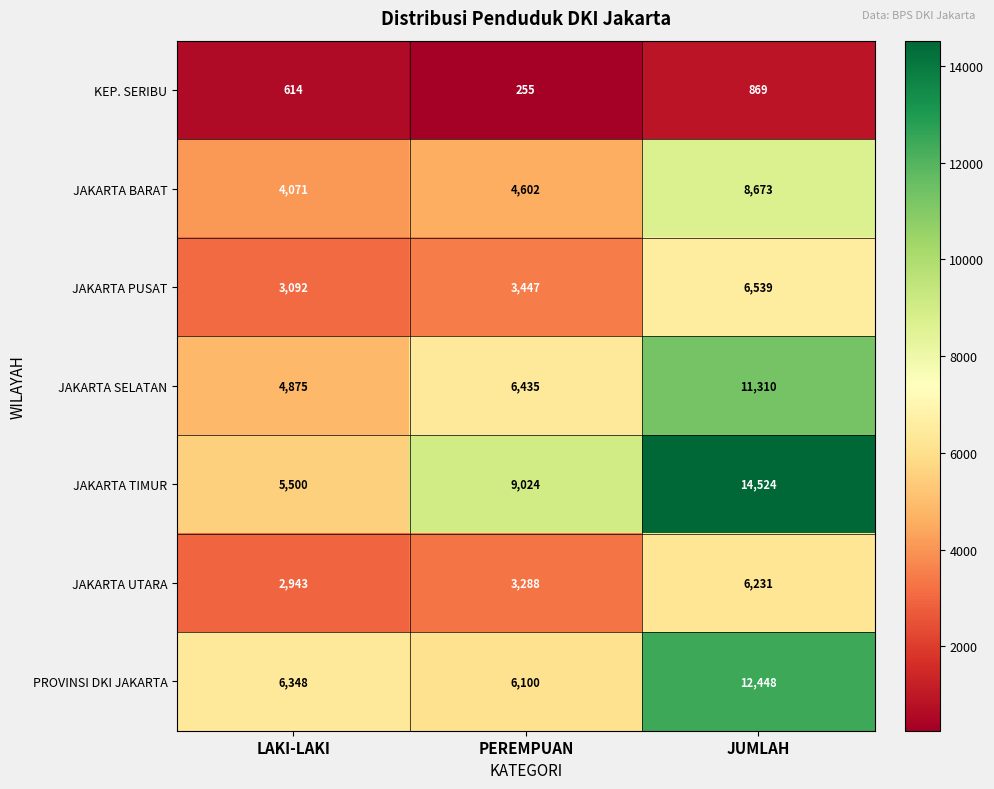

What is the difference between the maximum and minimum values in the JAKARTA PUSAT series?

3447